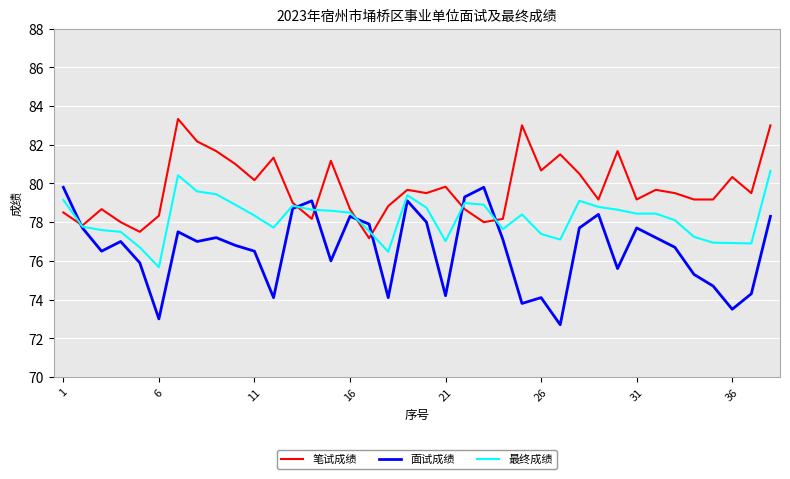

What is the maximum value for 最终成绩?

80.7